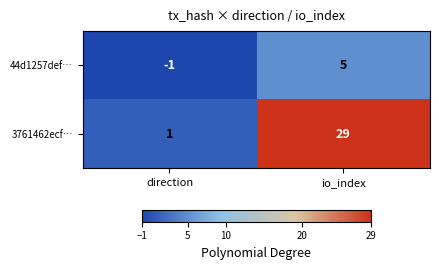

Which category has the highest value across all series?

io_index